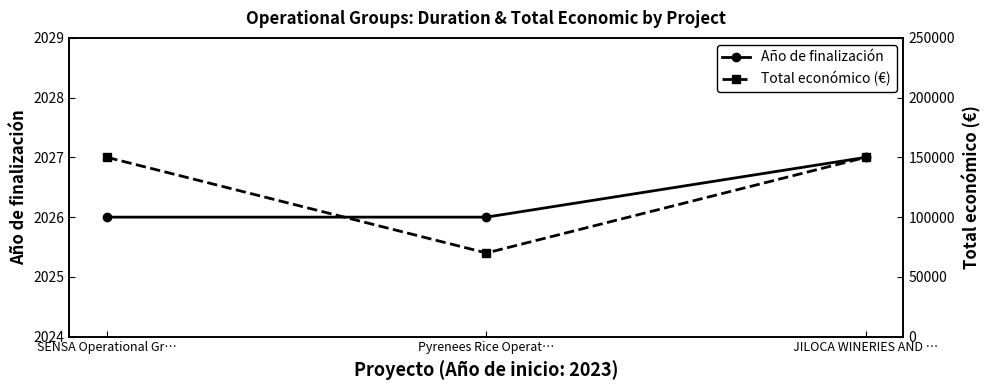

What value does the Año de finalización series have at SENSA Operational Gr…?

2026